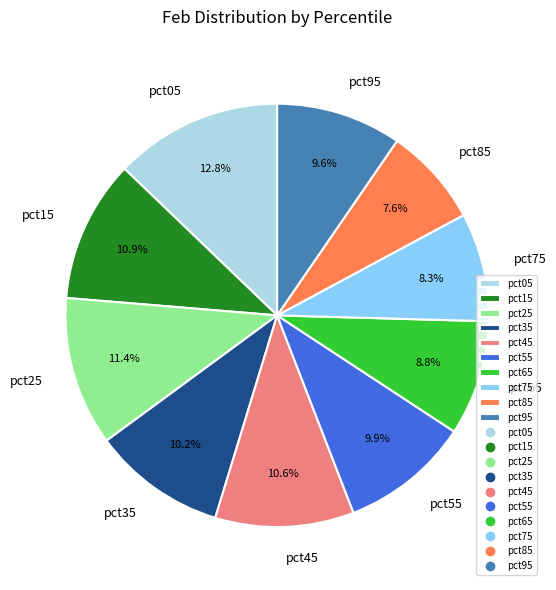

To the nearest percent, what portion does pct55 represent?

10%